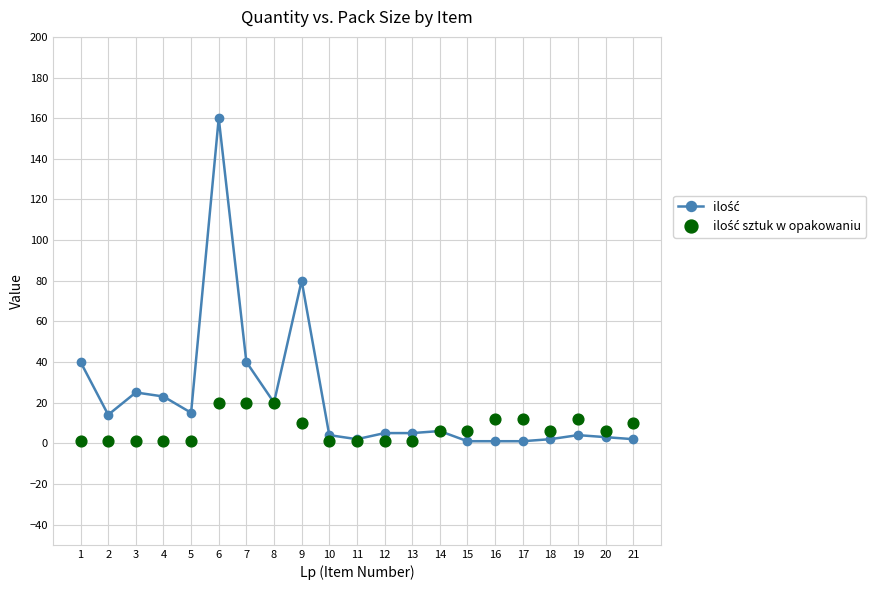

Which series reaches the maximum Y coordinate?

ilość